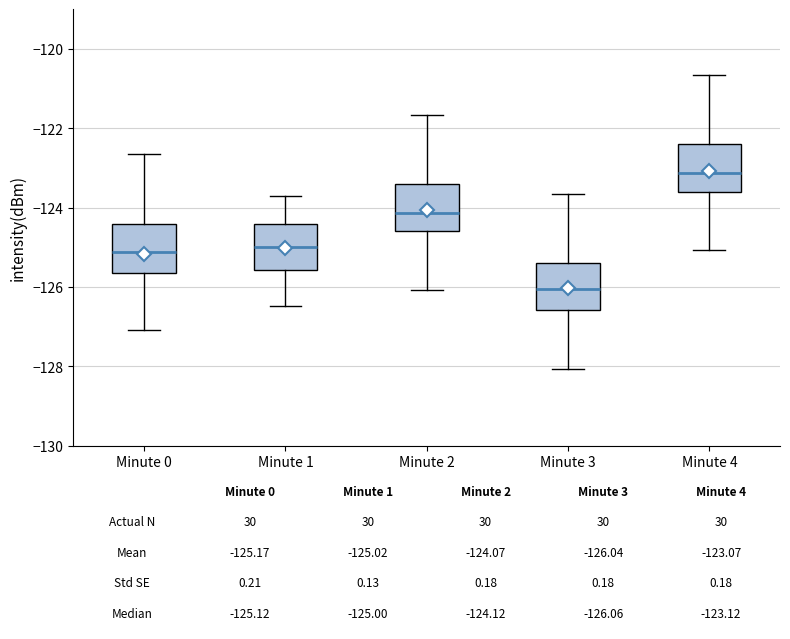

Which box's median line is the highest?

Minute 4